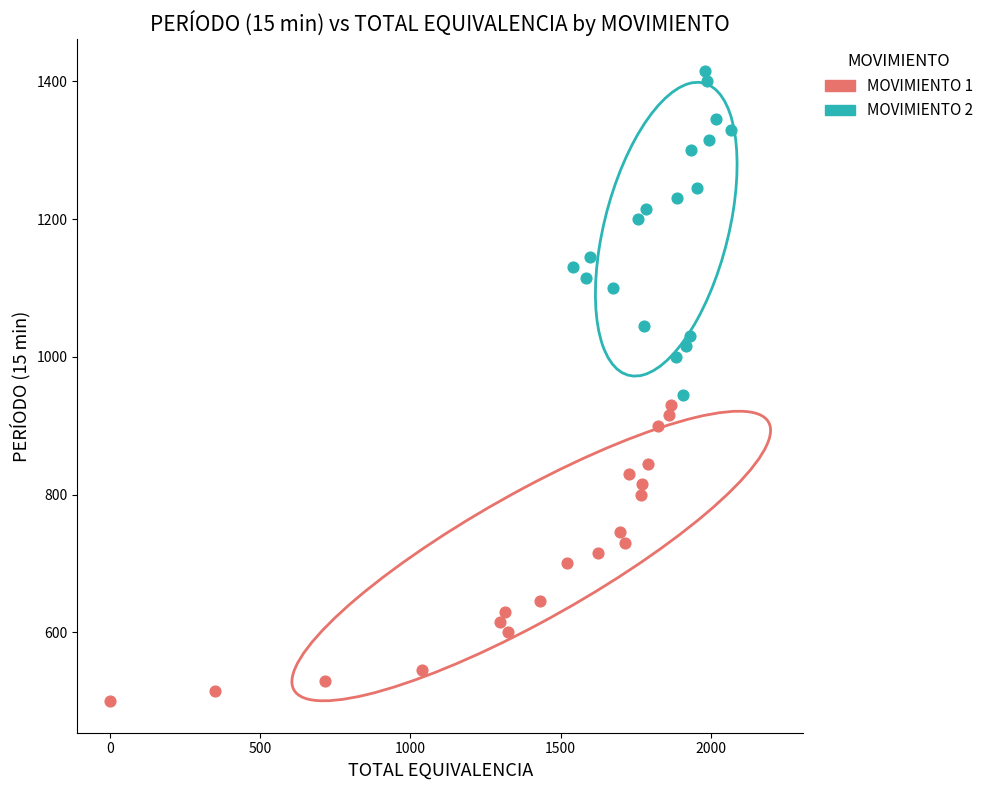

Which series contains the lowest Y value?

MOVIMIENTO 1